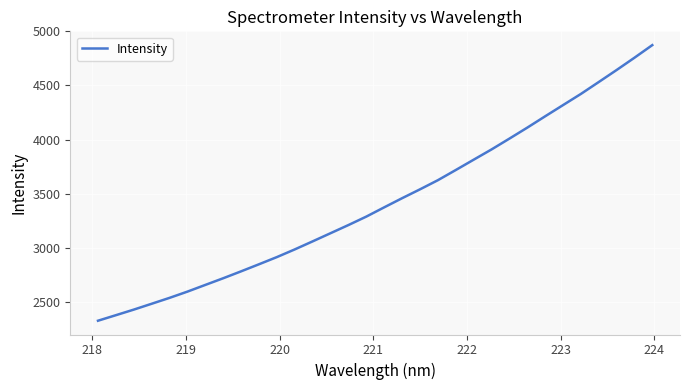

What is the maximum value shown in the chart?

4873.5